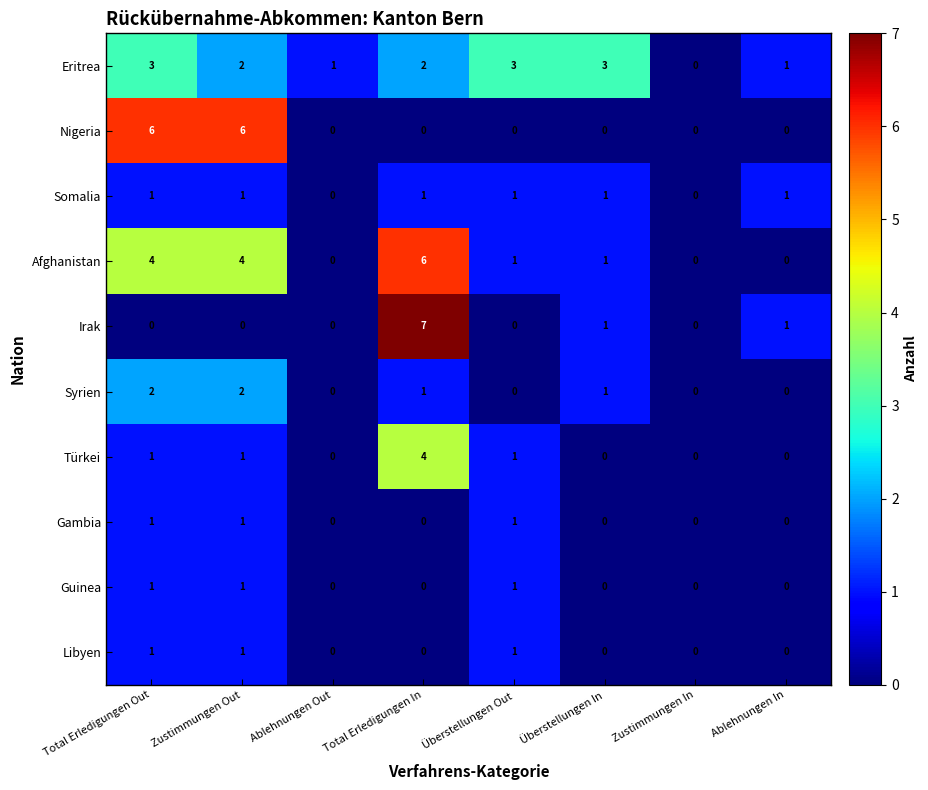

Is it true that Türkei equals 2 at Zustimmungen Out?

False